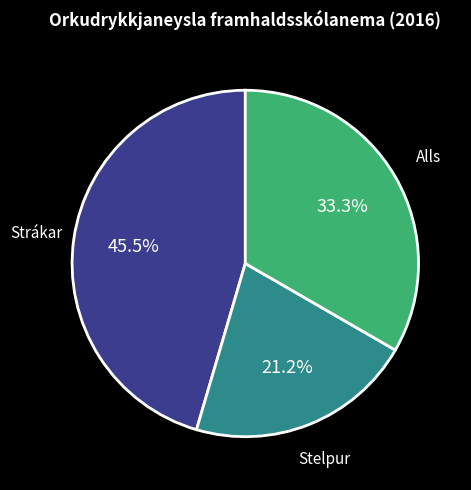

Is there a majority slice in this chart?

No